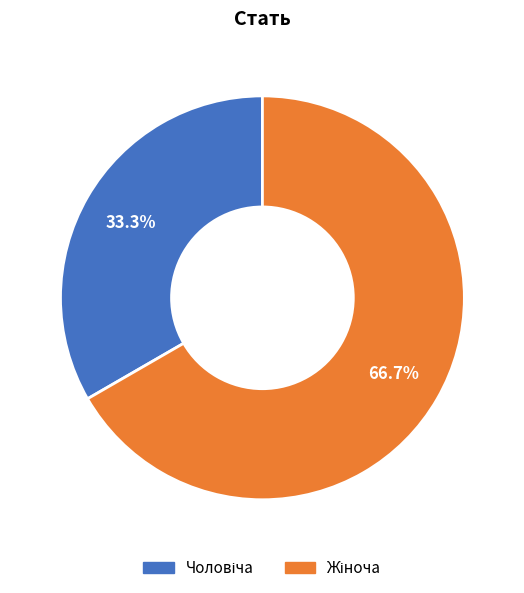

Is there any slice that represents more than half of the pie?

Yes